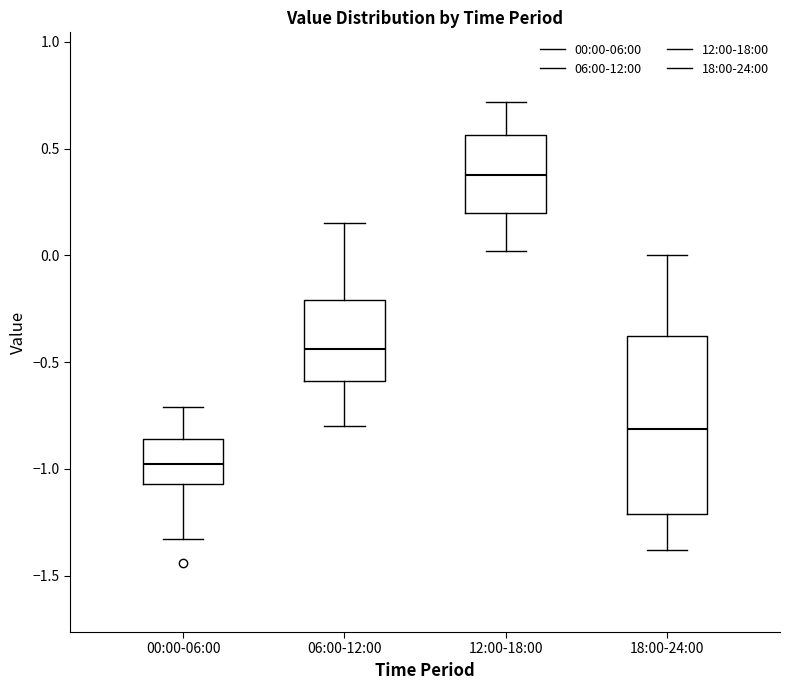

Reading left to right, read every box against the y-axis: the position of its median line, the range the box covers, and the ends of its whiskers. The values are not printed on the chart, so give them approximately, as read against the axis.

00:00-06:00: median -0.95, box -1.05 to -0.85, whiskers -1.35 to -0.70
06:00-12:00: median -0.45, box -0.60 to -0.20, whiskers -0.80 to 0.15
12:00-18:00: median 0.40, box 0.20 to 0.55, whiskers 0.00 to 0.70
18:00-24:00: median -0.80, box -1.20 to -0.40, whiskers -1.40 to 0.00